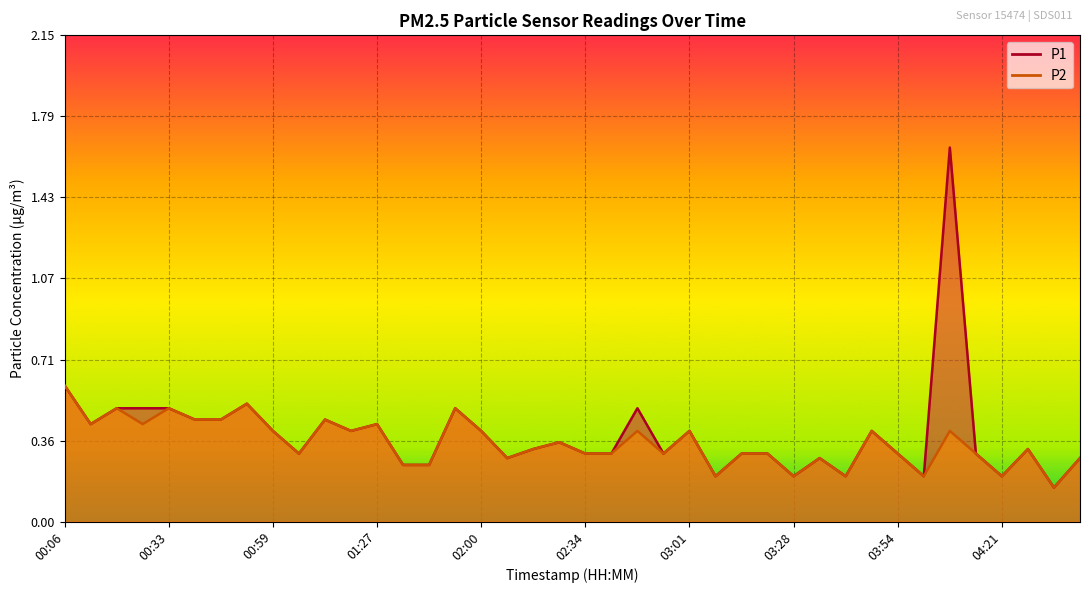

What is the maximum value shown in the chart?

1.6